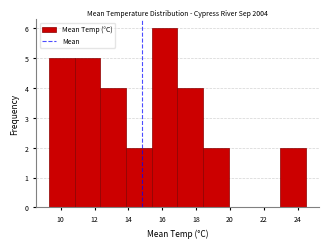

Reading left to right, transcribe this chart: for each bar, give the range it covers on the x-axis and its height. Neither the bar edges nor the heights are printed on the chart, so give them approximately, as read against the axes.

9.30 to 10.82: 5
10.82 to 12.34: 5
12.34 to 13.86: 4
13.86 to 15.38: 2
15.38 to 16.90: 6
16.90 to 18.42: 4
18.42 to 19.94: 2
19.94 to 21.46: 0
21.46 to 22.98: 0
22.98 to 24.50: 2